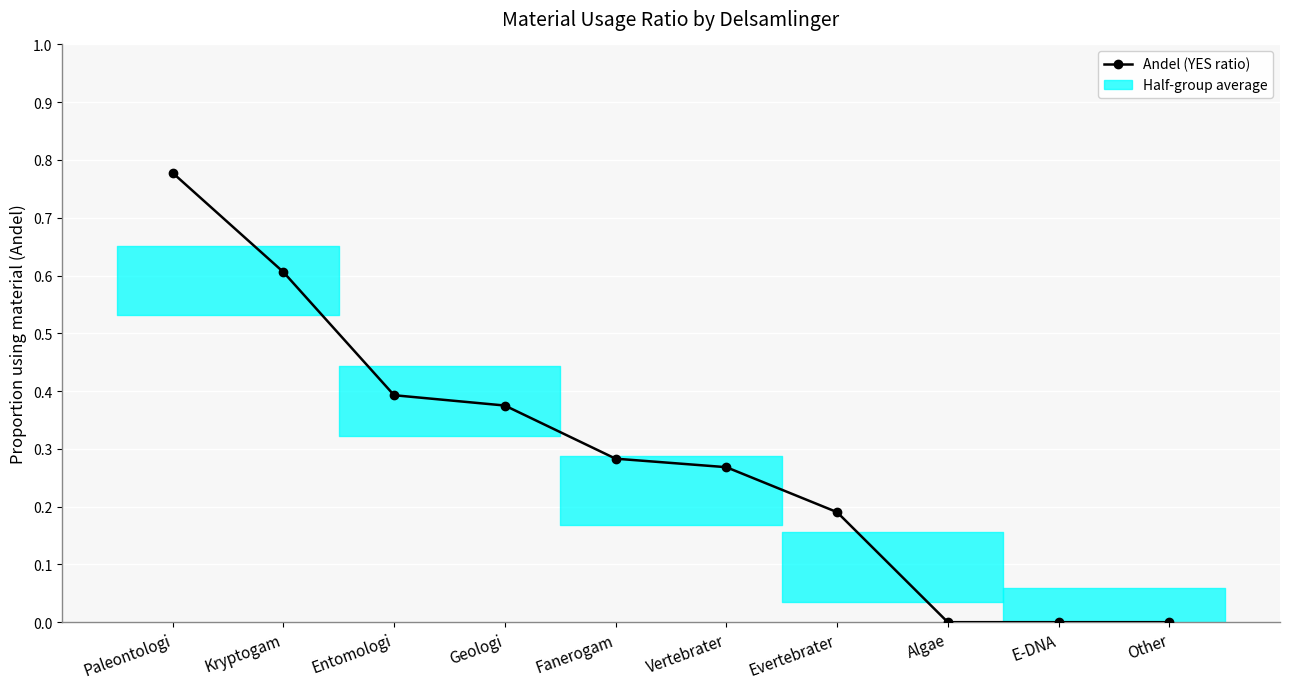

Reading left to right, list all the values displayed in this chart.

0.8	0.6	0.4	0.4	0.3	0.3	0.2	0.0	0.0	0.0